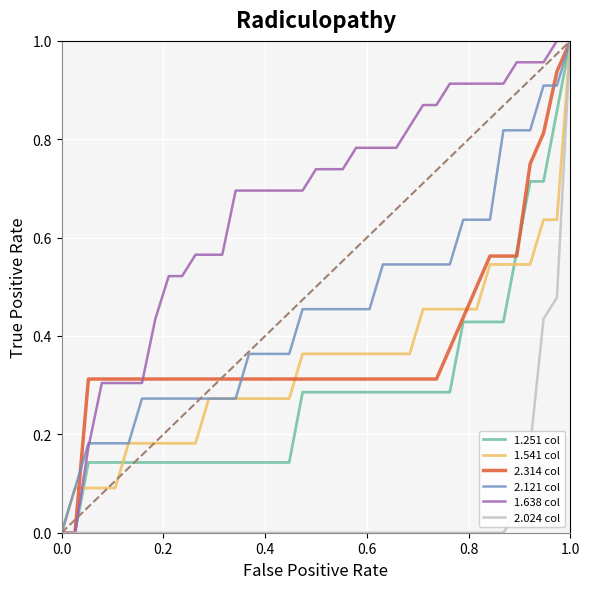

Which series has the largest total across all categories?

1.638 col